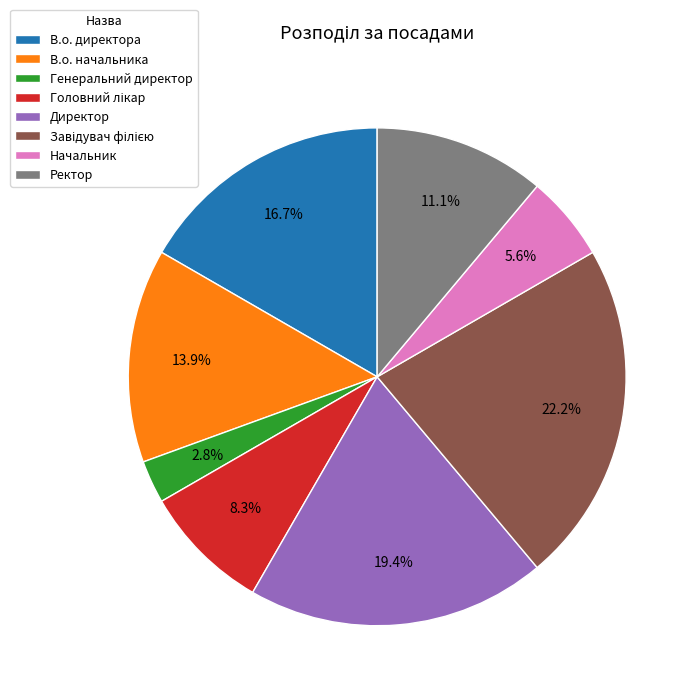

Is there any slice that represents more than half of the pie?

No